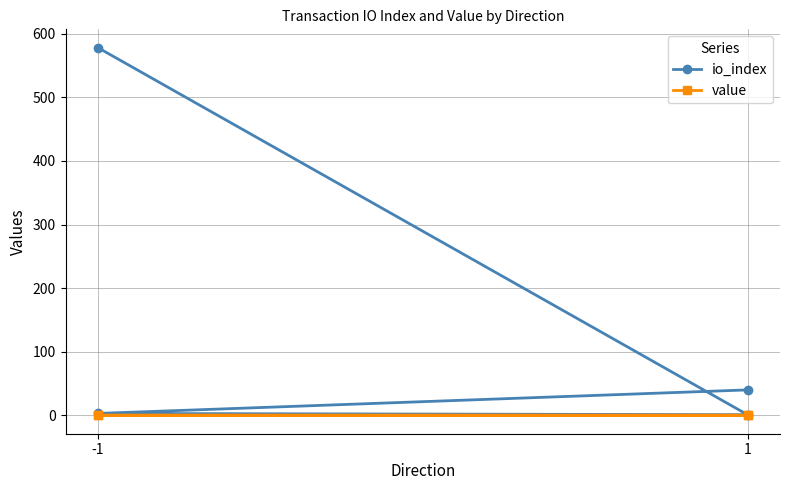

List the series in order of their overall mean, lowest first.

value, io_index